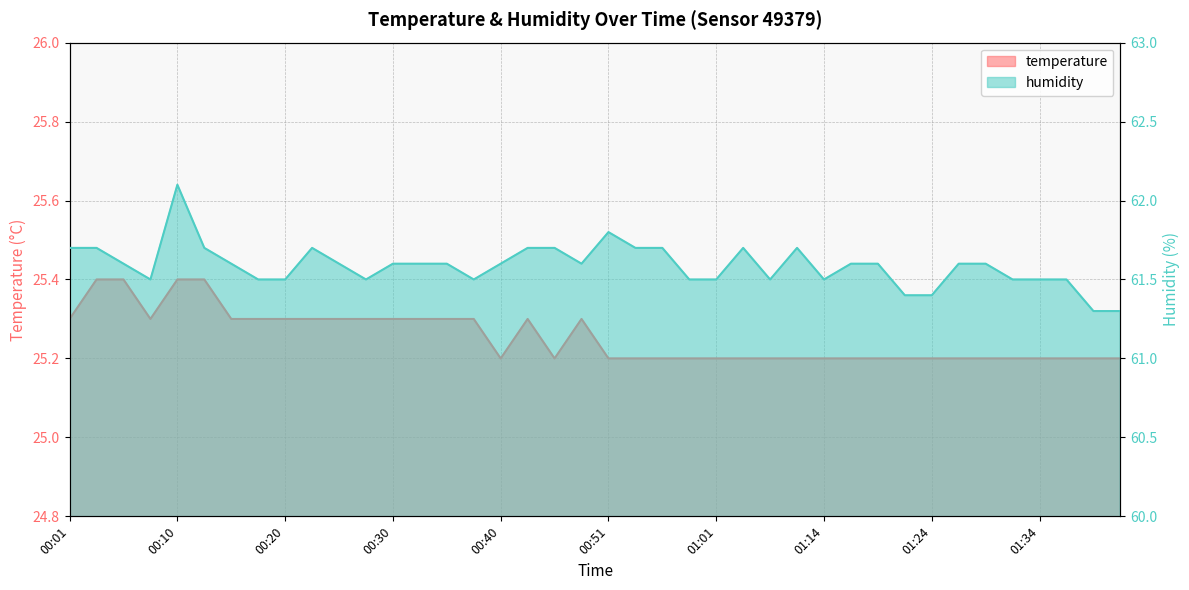

List the series in order of their peak value, lowest first.

temperature, humidity